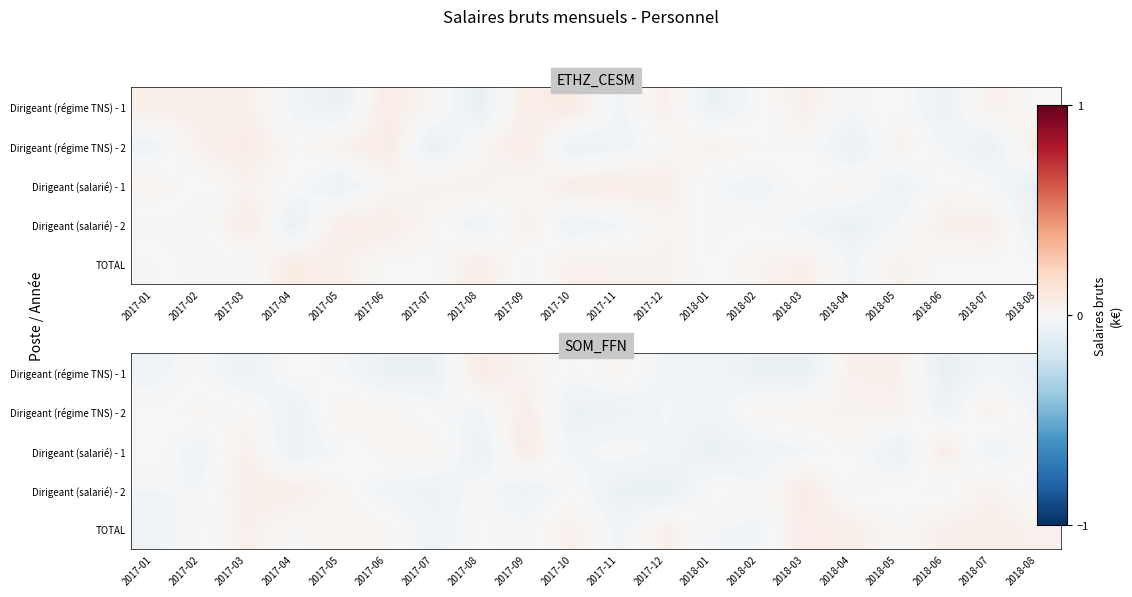

Is the value of Dirigeant (régime TNS) - 2 at 2017-02 greater than the value of Dirigeant (salarié) - 1 at 2017-02?

Yes